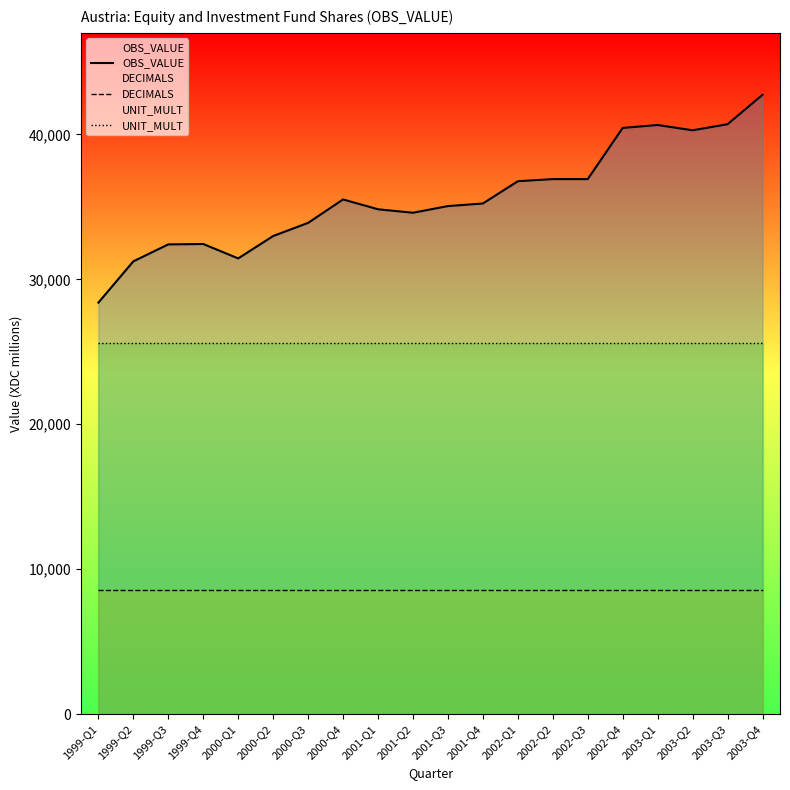

Which series has the widest spread of values?

OBS_VALUE